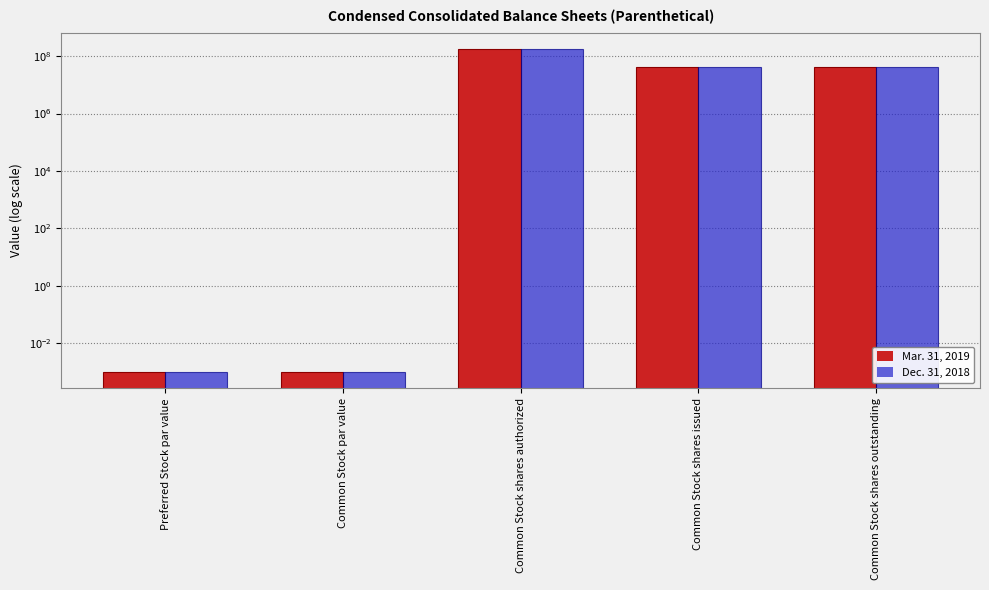

Where is Dec. 31, 2018 nearest to the value 90000000?

Common Stock shares issued